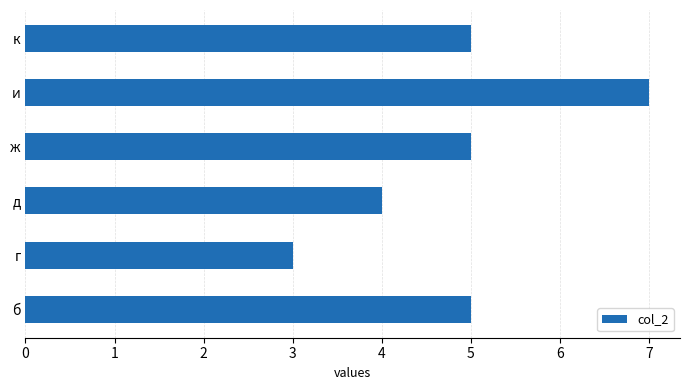

Reading bottom to top, what are all the values shown in this chart?

б=5	г=3	д=4	ж=5	и=7	к=5